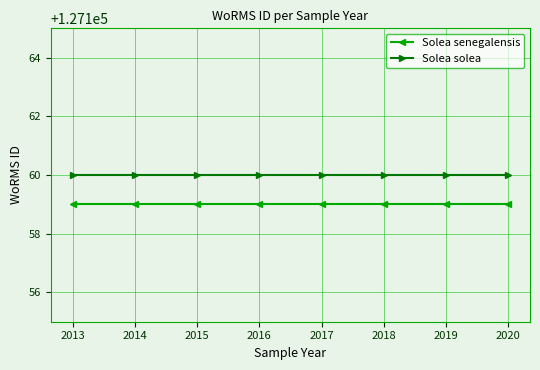

Rank the series by their average value, from lowest to highest.

Solea senegalensis, Solea solea